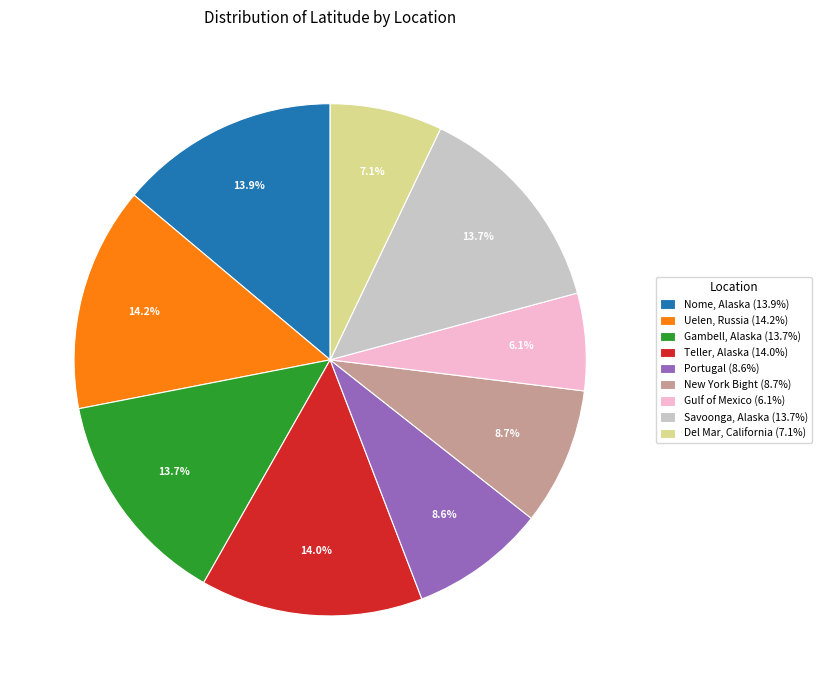

Does any single category account for the majority?

No